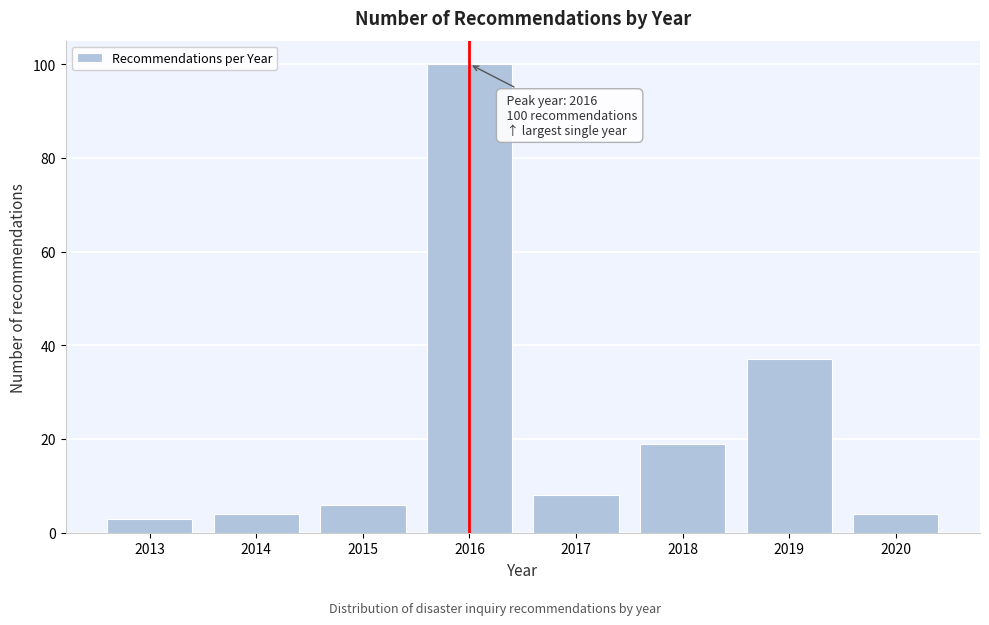

Reading left to right, transcribe all the data shown in this chart.

3	4	6	100	8	19	37	4